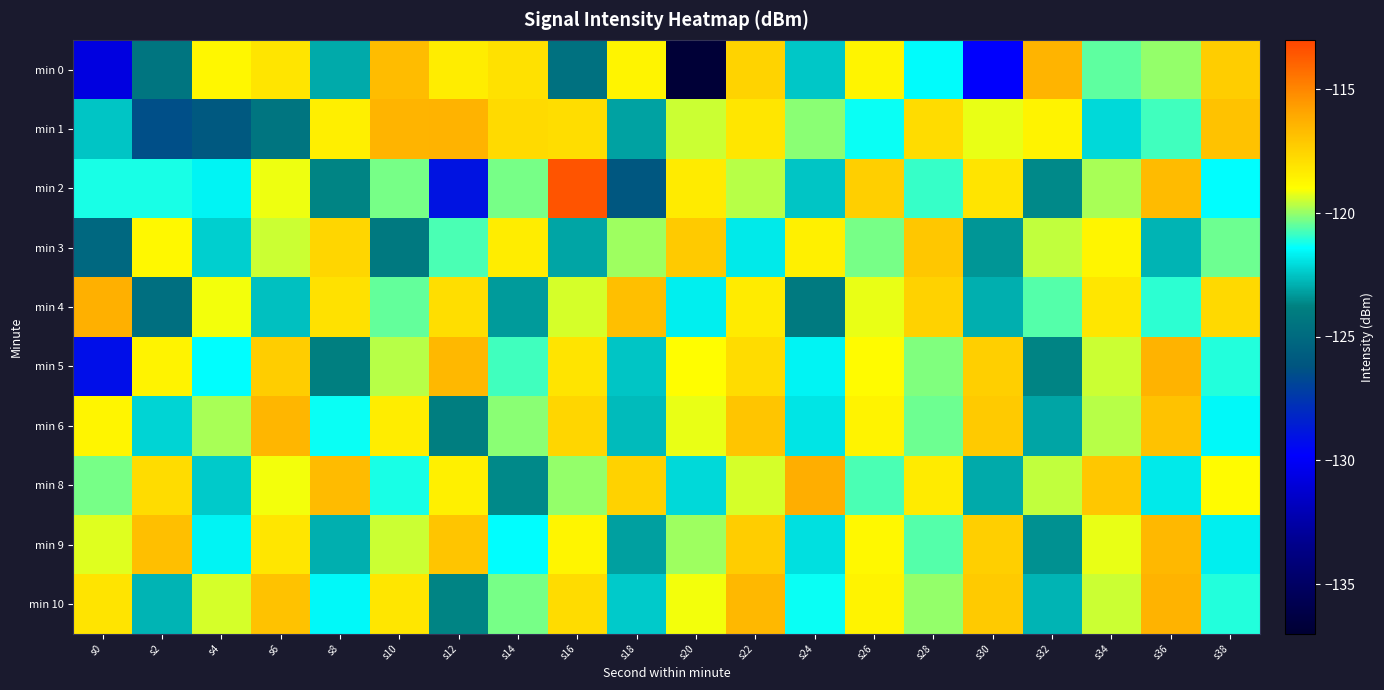

Reading left to right, extract all data points from this chart.

min 0: s0=-130.8	s2=-124.4	s4=-118.8	s6=-118.1	s8=-123.0	s10=-116.7	s12=-118.4	s14=-118.0	s16=-124.6	s18=-118.7	s20=-136.8	s22=-117.5	s24=-122.4	s26=-118.6	s28=-121.5	s30=-129.8	s32=-116.4	s34=-120.5	s36=-120.0	s38=-117.3
min 1: s0=-122.5	s2=-126.5	s4=-126.0	s6=-124.4	s8=-118.5	s10=-116.4	s12=-116.4	s14=-117.7	s16=-117.8	s18=-123.1	s20=-119.5	s22=-118.2	s24=-120.1	s26=-121.3	s28=-117.8	s30=-119.2	s32=-118.6	s34=-122.1	s36=-120.8	s38=-116.9
min 2: s0=-121.2	s2=-121.2	s4=-121.6	s6=-119.2	s8=-123.7	s10=-120.3	s12=-129.0	s14=-120.3	s16=-113.5	s18=-126.1	s20=-118.3	s22=-119.7	s24=-122.5	s26=-117.4	s28=-120.9	s30=-118.1	s32=-123.6	s34=-119.8	s36=-116.7	s38=-121.4
min 3: s0=-125.1	s2=-118.8	s4=-122.3	s6=-119.5	s8=-117.6	s10=-124.2	s12=-120.7	s14=-118.4	s16=-123.1	s18=-119.9	s20=-117.2	s22=-121.8	s24=-118.5	s26=-120.3	s28=-117.1	s30=-123.4	s32=-119.6	s34=-118.7	s36=-122.8	s38=-120.4
min 4: s0=-116.3	s2=-124.7	s4=-119.1	s6=-122.6	s8=-118.0	s10=-120.5	s12=-117.9	s14=-123.3	s16=-119.4	s18=-116.8	s20=-121.7	s22=-118.3	s24=-124.1	s26=-119.2	s28=-117.5	s30=-122.9	s32=-120.6	s34=-118.2	s36=-121.0	s38=-117.7
min 5: s0=-129.2	s2=-118.6	s4=-121.4	s6=-117.3	s8=-123.8	s10=-119.7	s12=-116.6	s14=-120.8	s16=-118.1	s18=-122.5	s20=-119.0	s22=-117.8	s24=-121.6	s26=-118.9	s28=-120.2	s30=-117.4	s32=-123.7	s34=-119.5	s36=-116.4	s38=-121.1
min 6: s0=-118.7	s2=-122.2	s4=-119.8	s6=-116.5	s8=-121.3	s10=-118.4	s12=-123.9	s14=-120.1	s16=-117.6	s18=-122.7	s20=-119.2	s22=-117.0	s24=-121.9	s26=-118.6	s28=-120.4	s30=-117.2	s32=-123.1	s34=-119.7	s36=-116.9	s38=-121.5
min 8: s0=-120.3	s2=-117.8	s4=-122.4	s6=-119.1	s8=-116.7	s10=-121.2	s12=-118.5	s14=-123.6	s16=-120.0	s18=-117.5	s20=-122.1	s22=-119.4	s24=-116.2	s26=-120.7	s28=-118.3	s30=-123.0	s32=-119.6	s34=-117.1	s36=-121.8	s38=-118.9
min 9: s0=-119.3	s2=-116.8	s4=-121.6	s6=-118.2	s8=-122.9	s10=-119.5	s12=-117.0	s14=-121.4	s16=-118.7	s18=-123.2	s20=-119.9	s22=-117.3	s24=-122.0	s26=-118.8	s28=-120.6	s30=-117.4	s32=-123.5	s34=-119.2	s36=-116.6	s38=-121.7
min 10: s0=-118.1	s2=-122.8	s4=-119.4	s6=-116.9	s8=-121.5	s10=-118.2	s12=-123.7	s14=-120.3	s16=-117.8	s18=-122.4	s20=-119.1	s22=-116.6	s24=-121.3	s26=-118.6	s28=-120.0	s30=-117.2	s32=-122.8	s34=-119.5	s36=-116.4	s38=-121.1